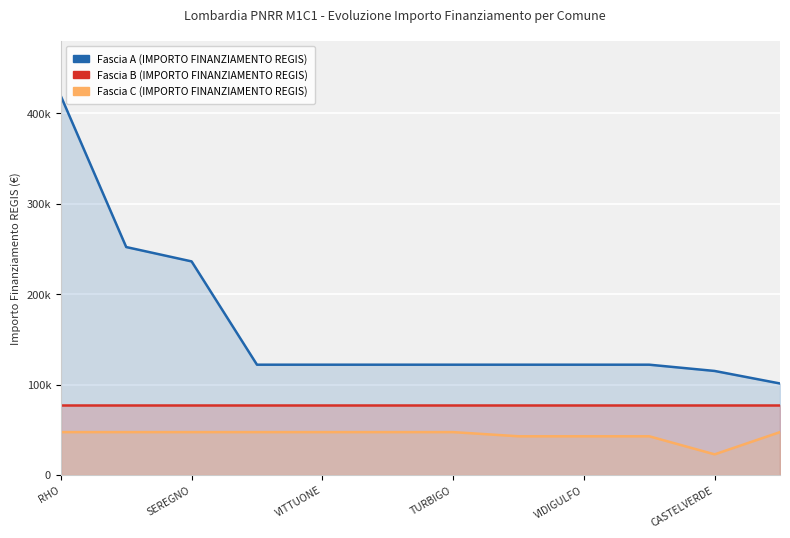

What is the value of the Fascia A (IMPORTO FINANZIAMENTO REGIS) point at the 12th from the left?

101208